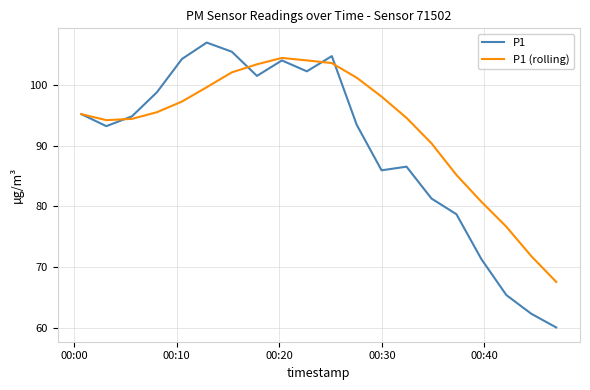

Which series has the widest spread of values?

P1